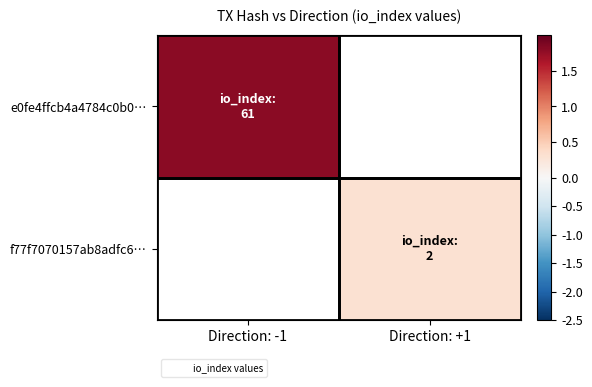

How many values in e0fe4ffcb4a4784c0b0… are above zero?

1